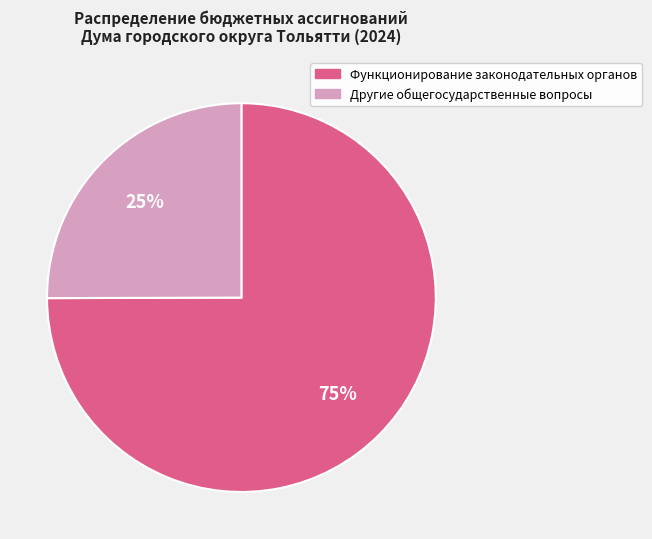

How many slices are in this pie chart?

2